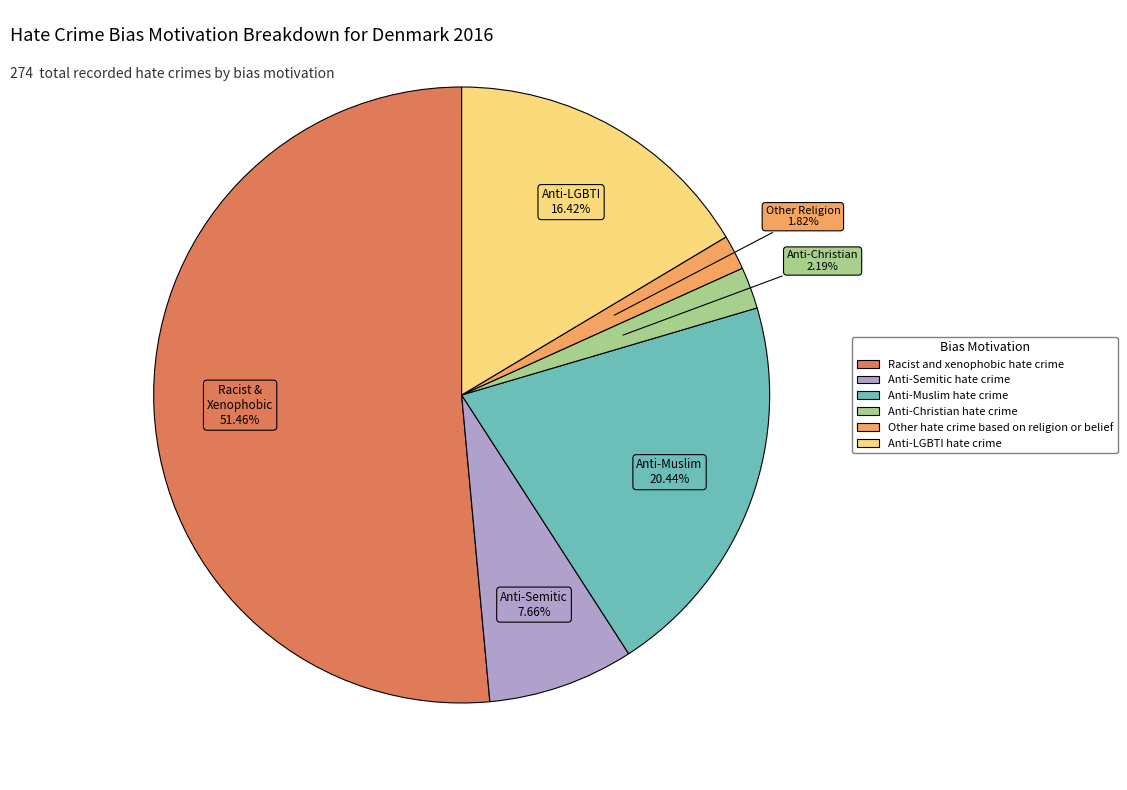

What is the ratio of the value at Other hate crime based on religion or belief to the value at Anti-LGBTI hate crime?

0.1